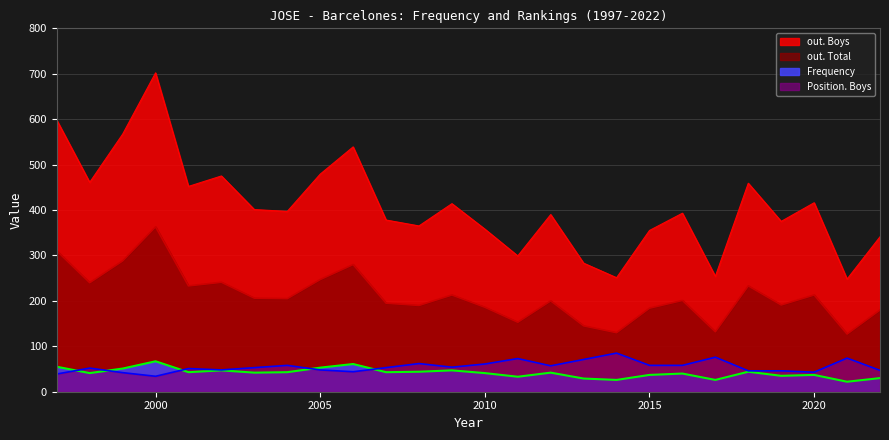

At which label is Position. Boys closest to 59?

2004